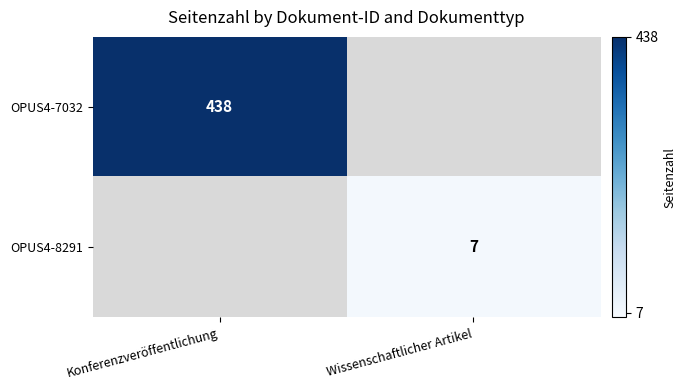

Is the value of OPUS4-7032 at Konferenzveröffentlichung greater than the value of OPUS4-8291 at Wissenschaftlicher Artikel?

Yes